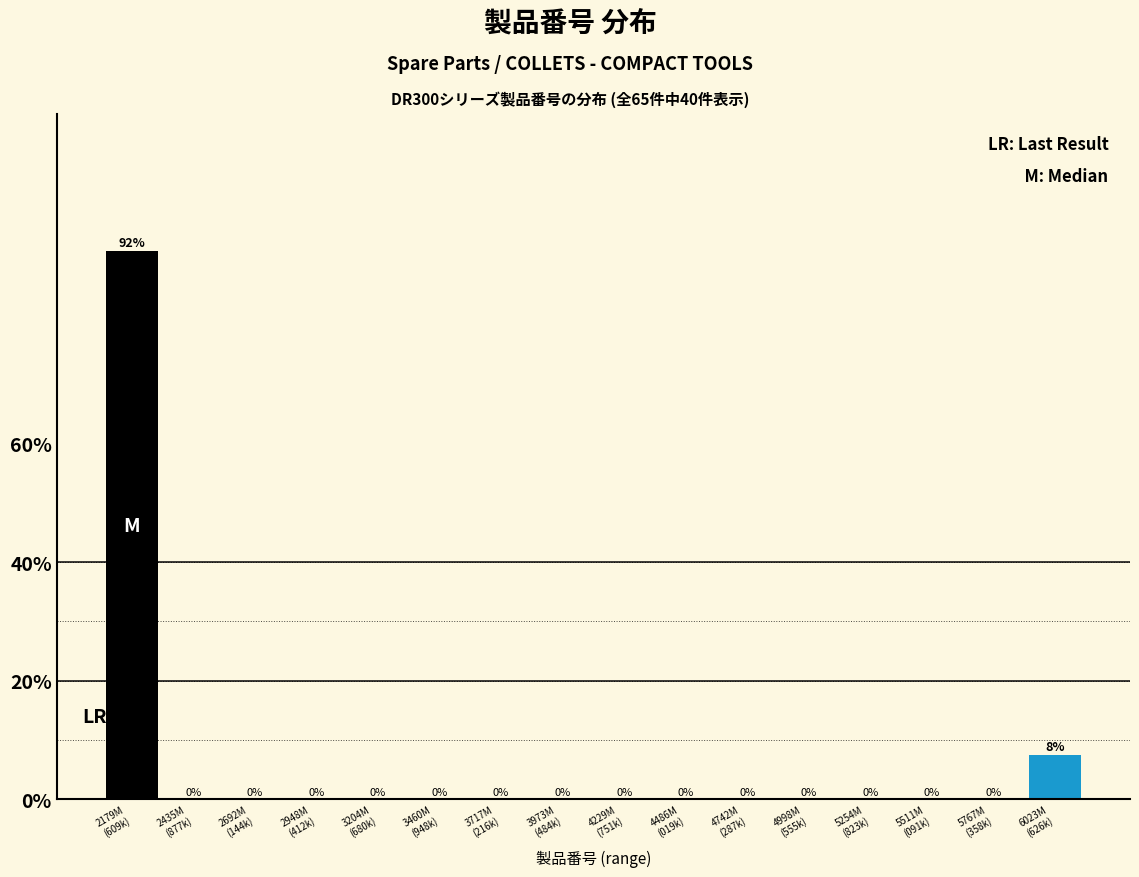

What is the greatest value displayed?

92.5